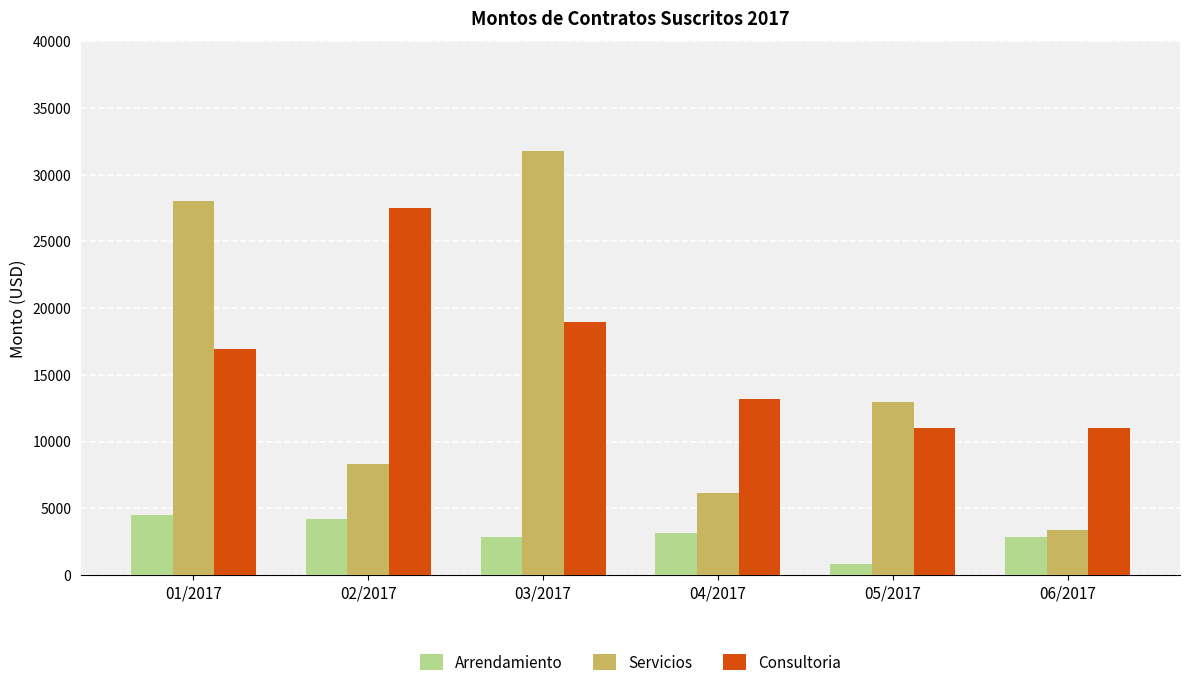

Which label corresponds to the largest value in the chart?

03/2017